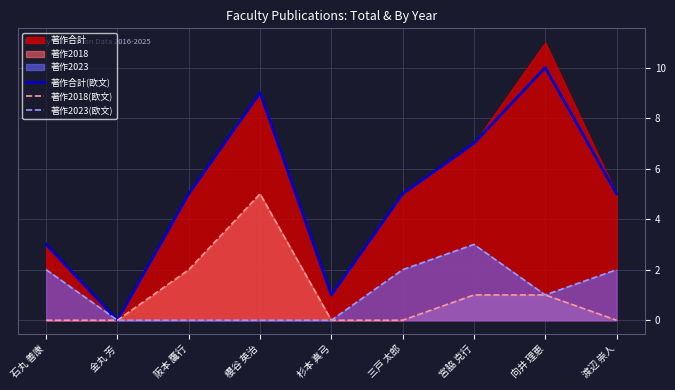

At which label does 著作2018(欧文) reach its peak?

櫻谷 英治